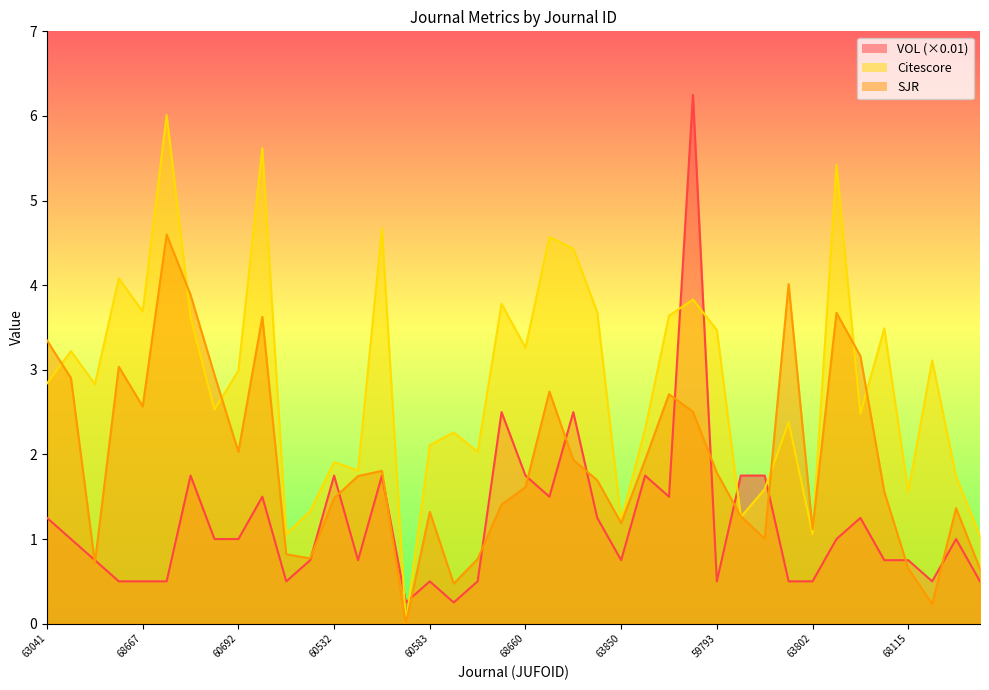

How many interior local valleys does the Citescore series have?

13